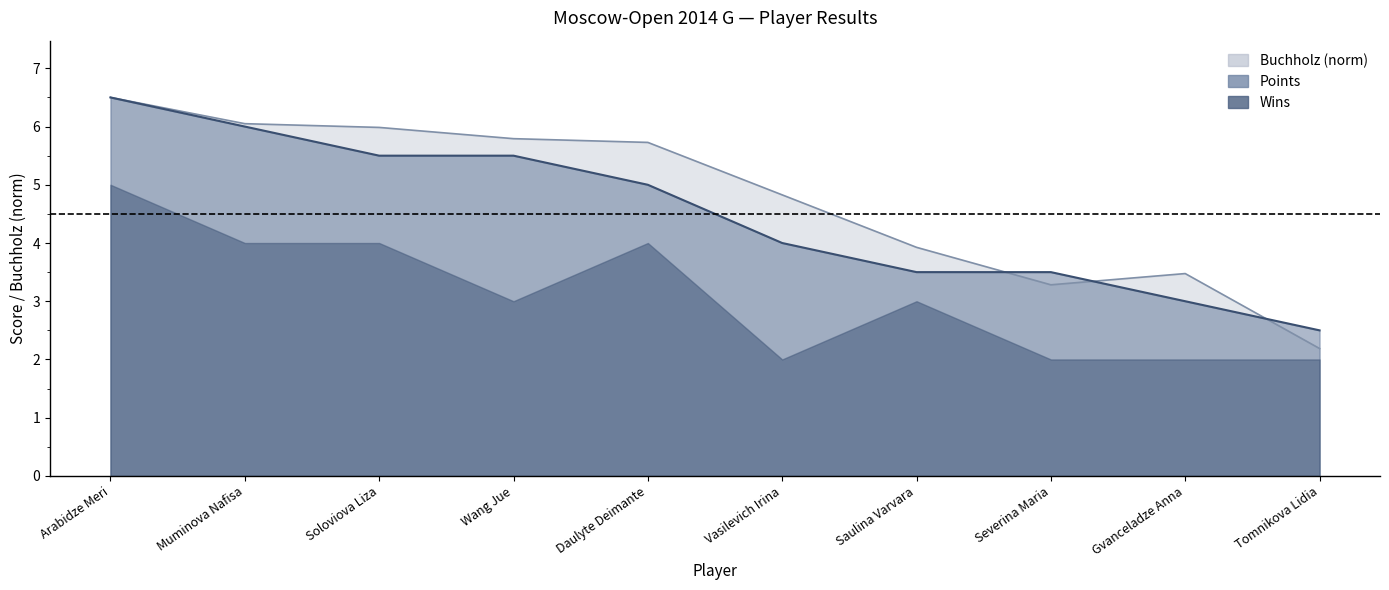

At which label does Points reach its peak?

Arabidze Meri